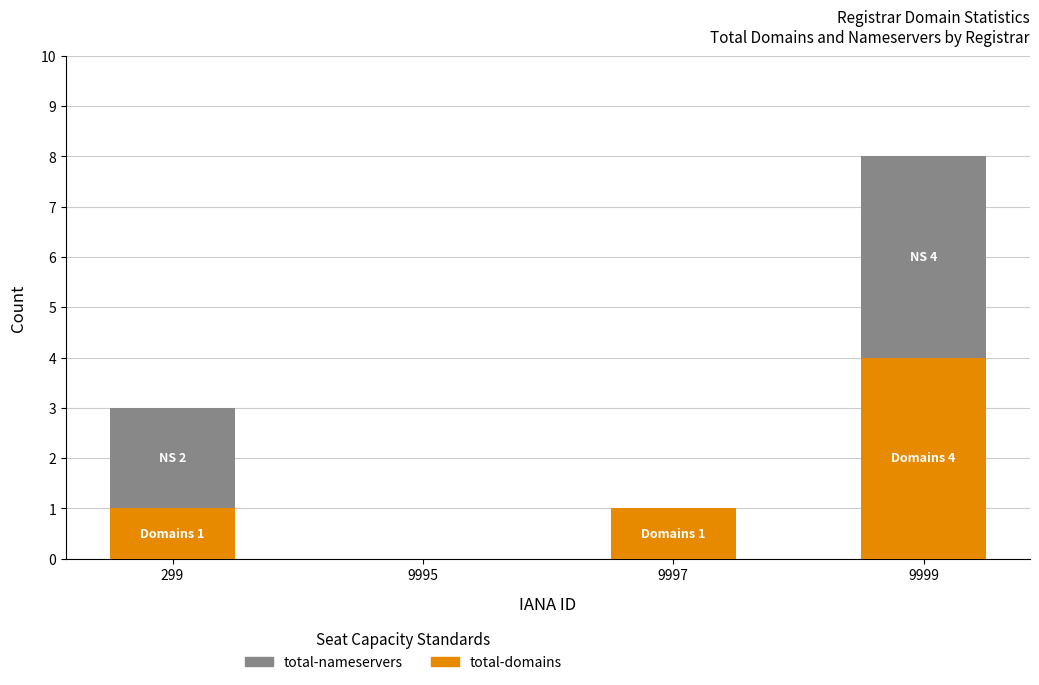

Which category has the highest value in the total-domains series?

9999